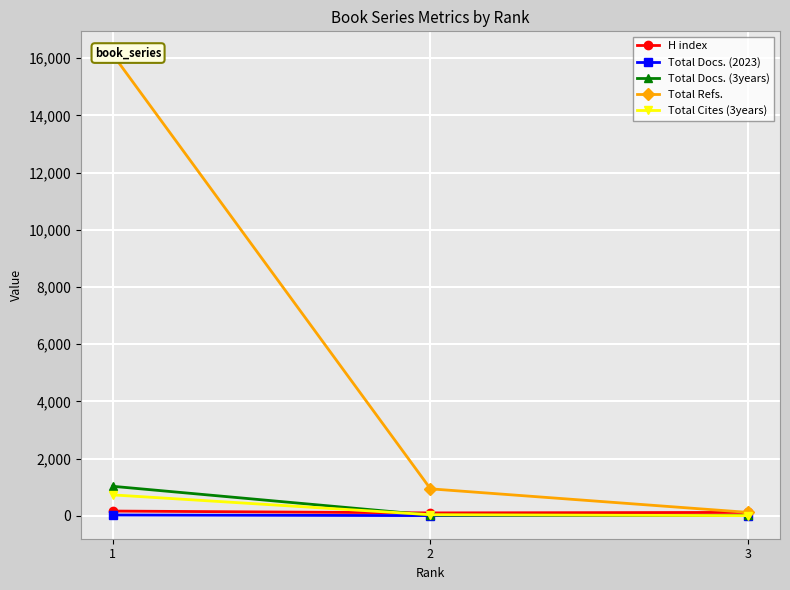

What is the maximum value for Total Docs. (3years)?

1032